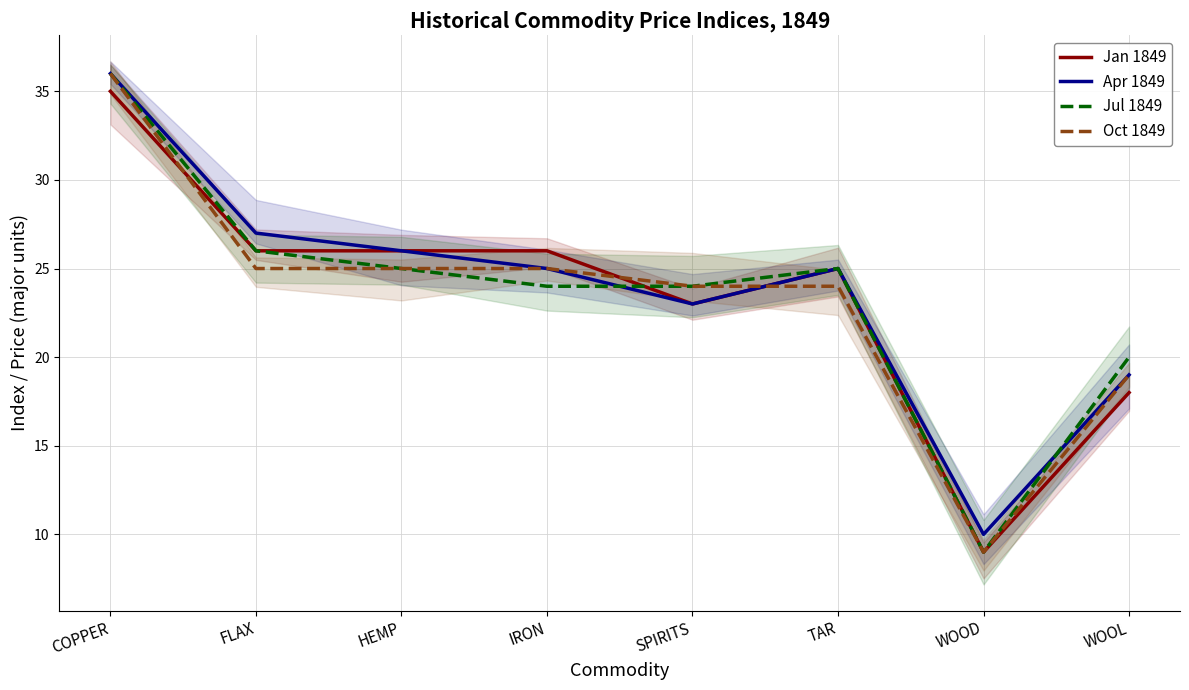

What is the sum of the Oct 1849 values at WOOD and IRON?

34